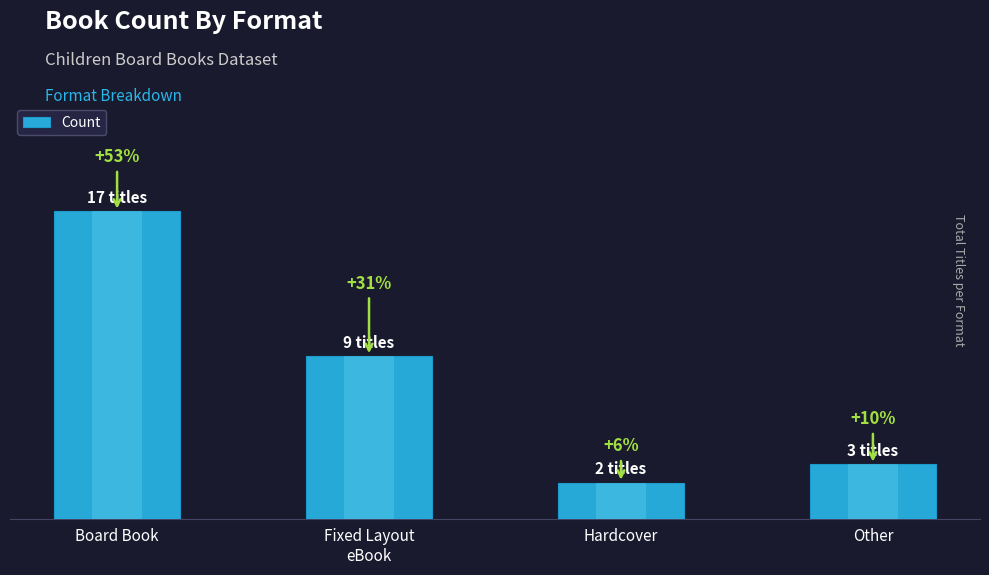

The value at Fixed Layout
eBook is 9. True or false?

True